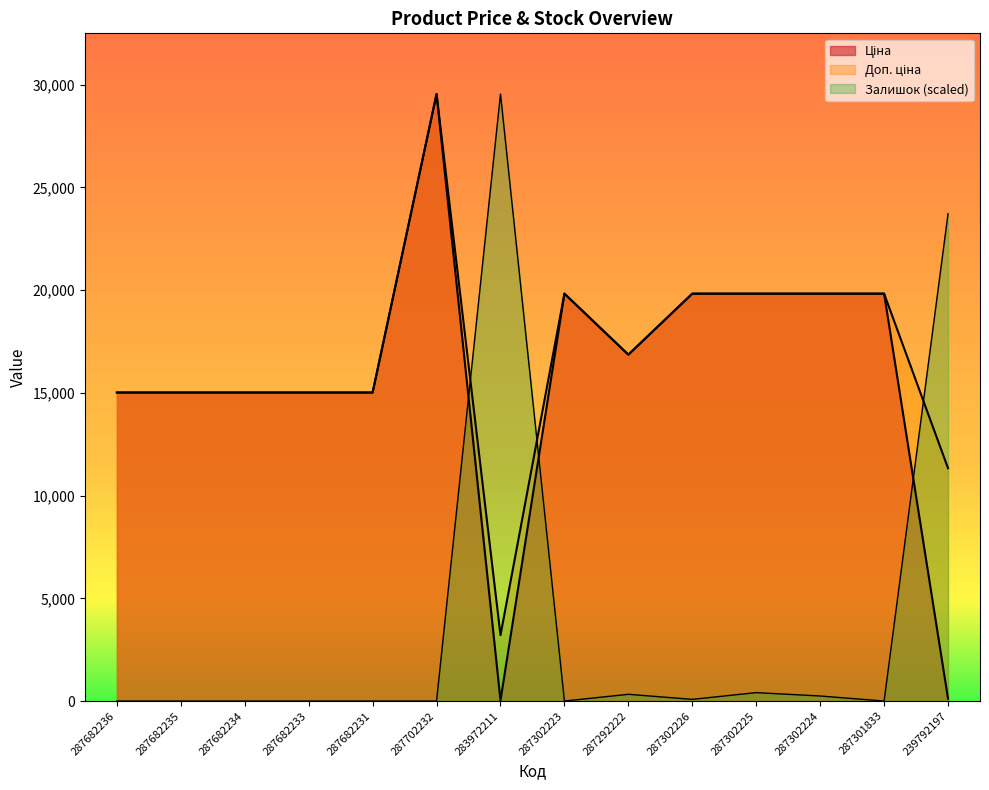

The value of Доп. ціна at 287302225 is 19831.1. True or false?

True